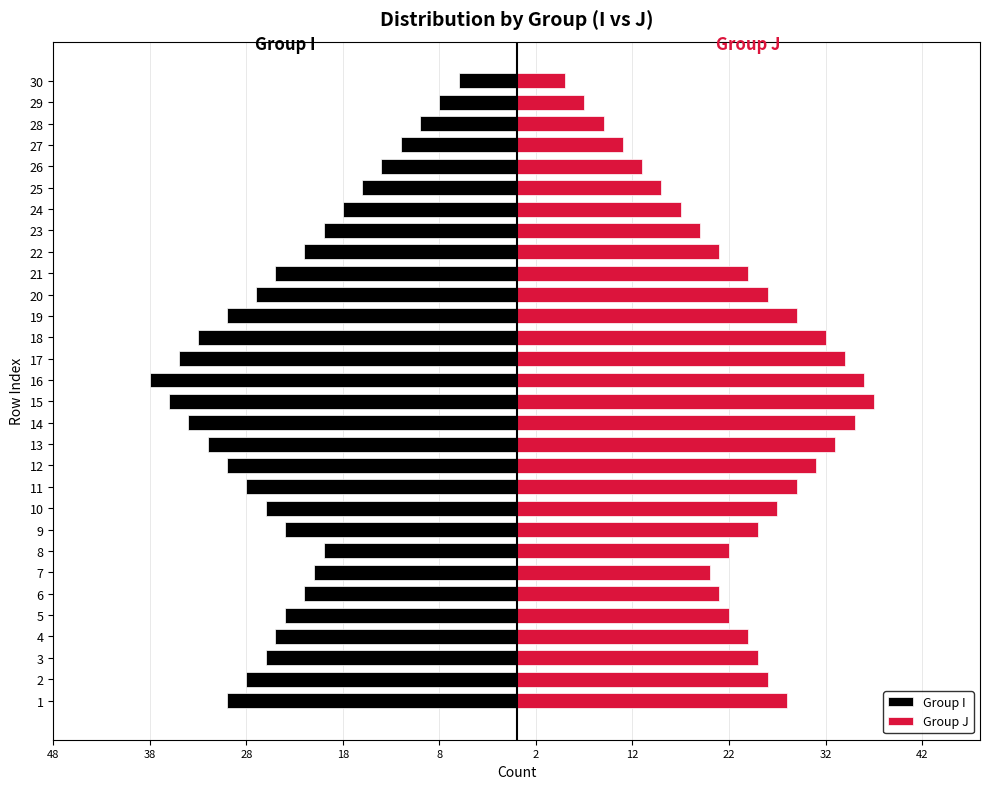

Rank the series at 1 from highest to lowest value.

Group J, Group I